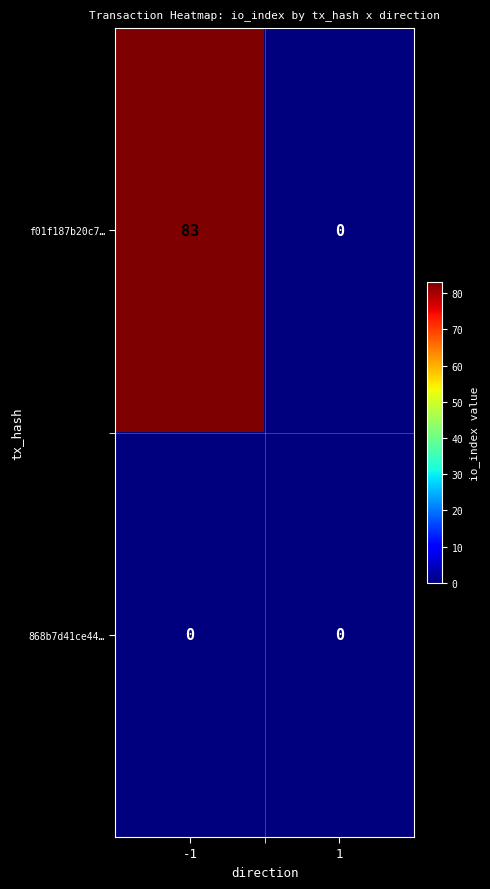

What is the spread (max minus min) of values at -1?

83